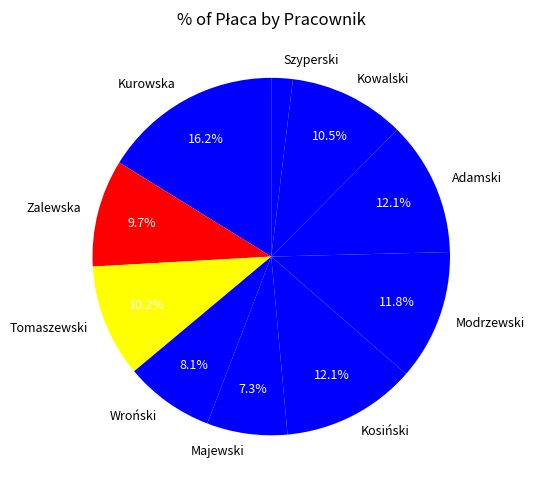

What percentage do Zalewska and Tomaszewski together represent?

19.9%